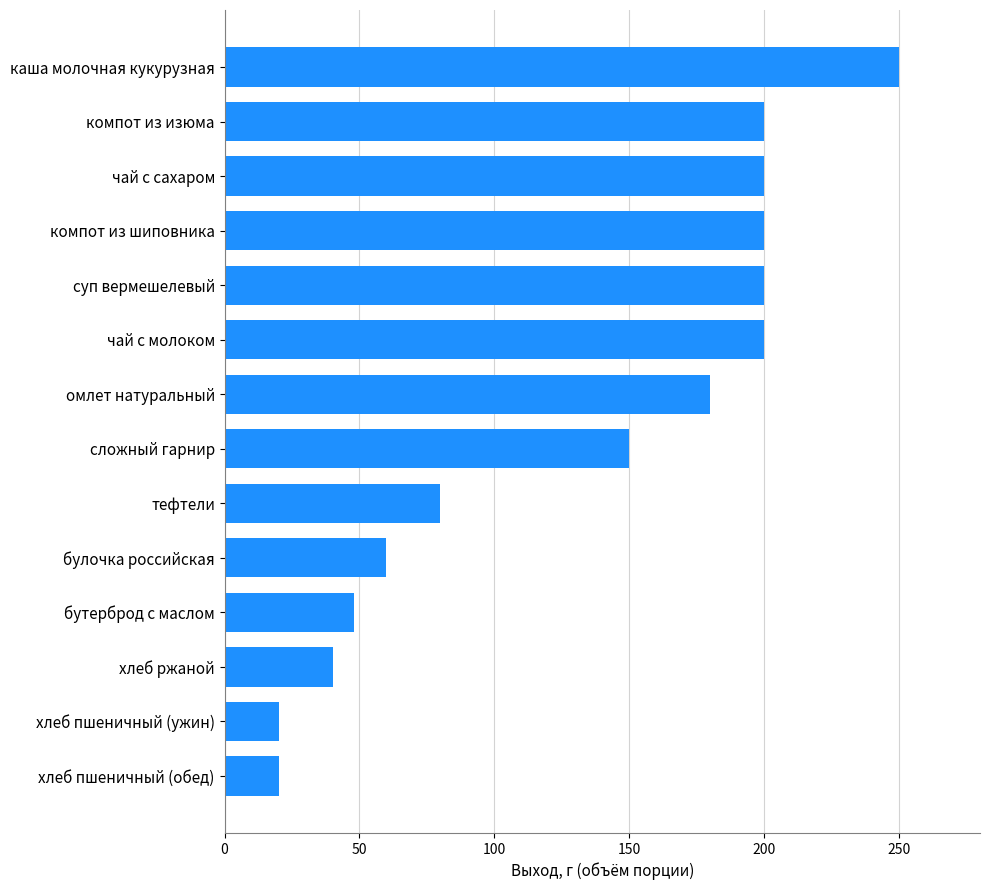

Reading bottom to top, list all the values displayed in this chart.

20	20	40	48	60	80	150	180	200	200	200	200	200	250